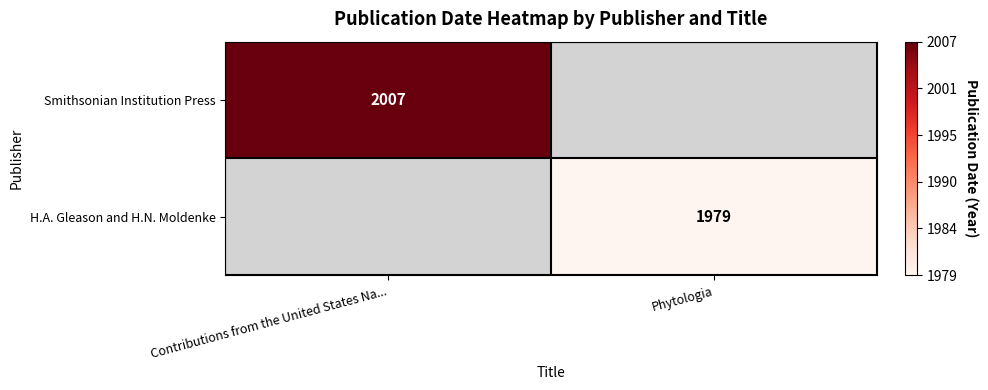

The value of H.A. Gleason and H.N. Moldenke at Phytologia is 1979. True or false?

True